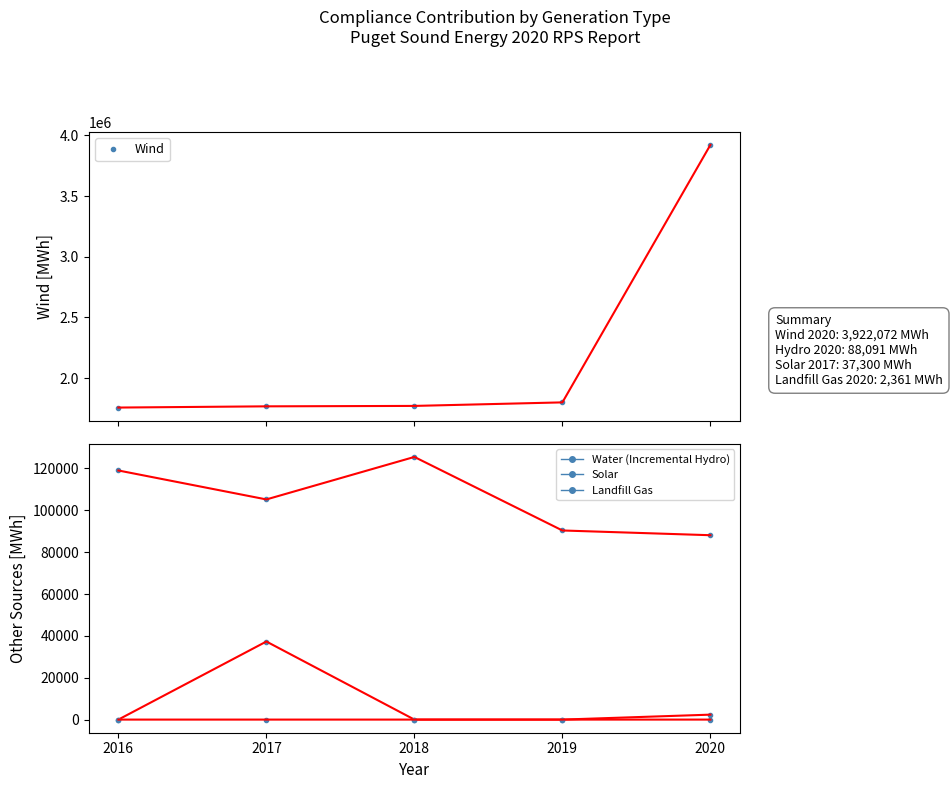

Which has a higher value, 2017 or 2020?

2020